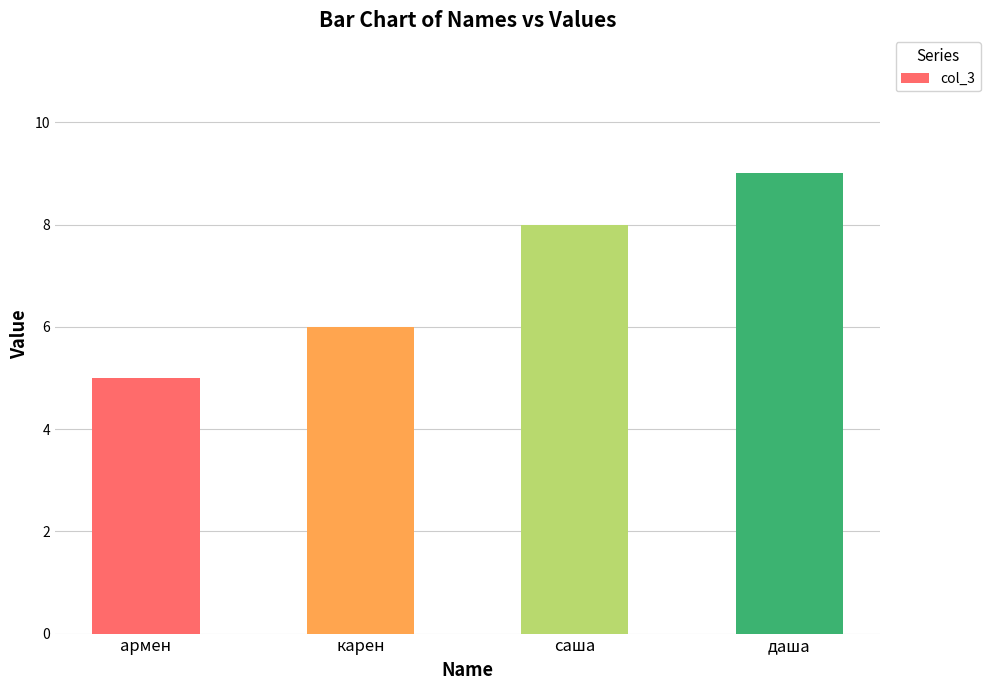

What is the change in value from армен to даша?

+4